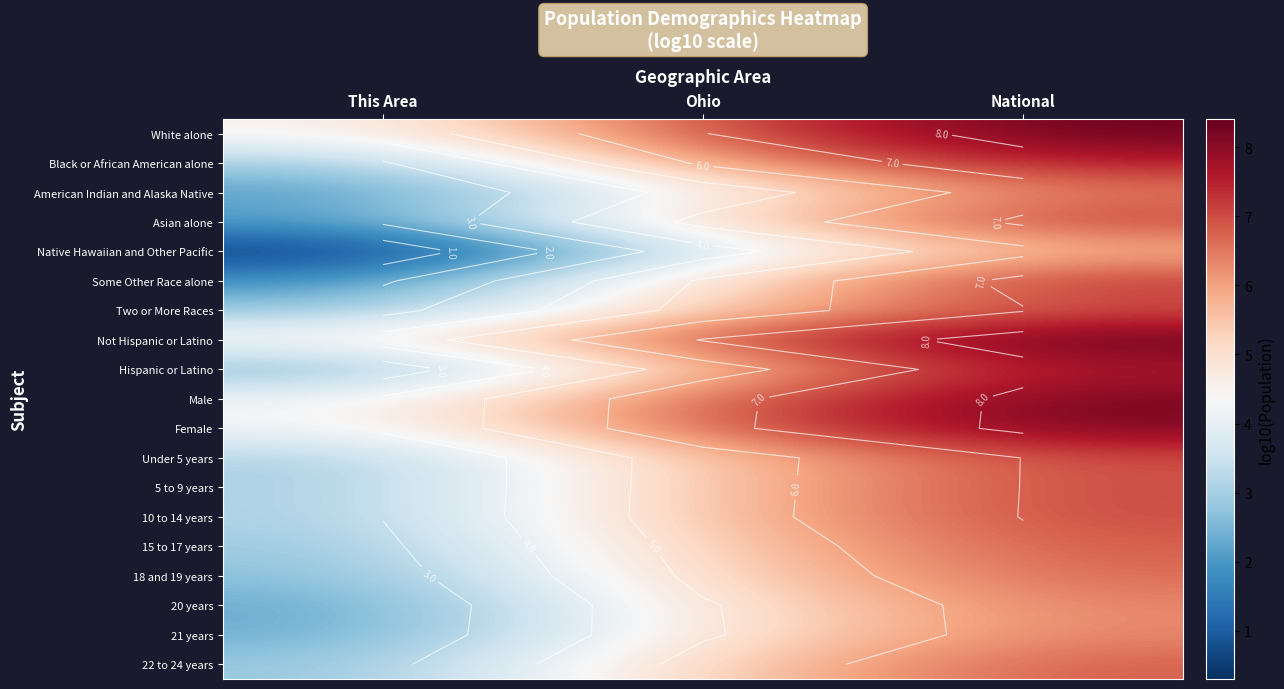

At which label is Not Hispanic or Latino closest to 6?

Ohio